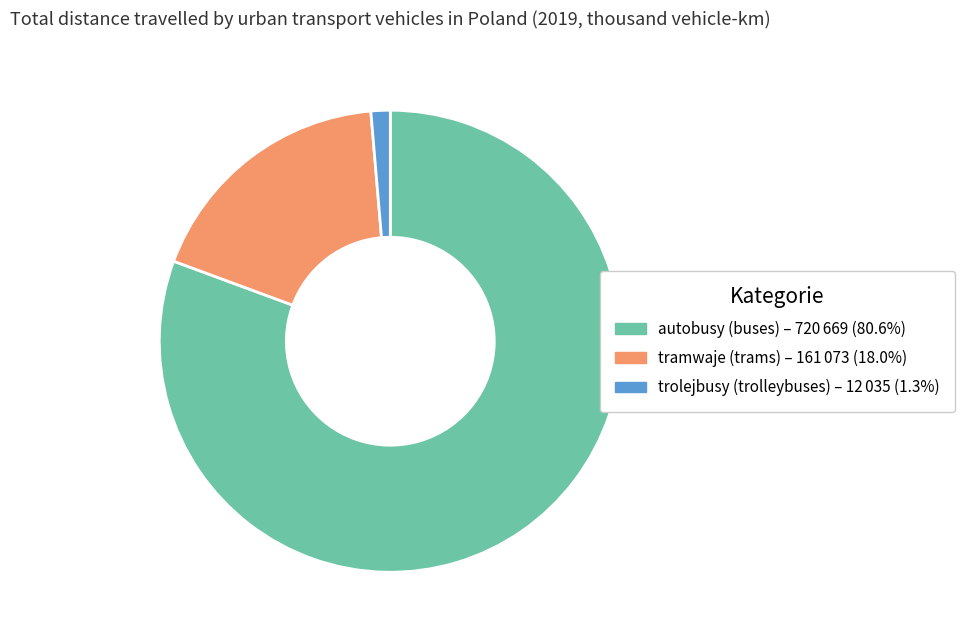

Do autobusy (buses) and trolejbusy (trolleybuses) together represent more than half of the pie?

Yes